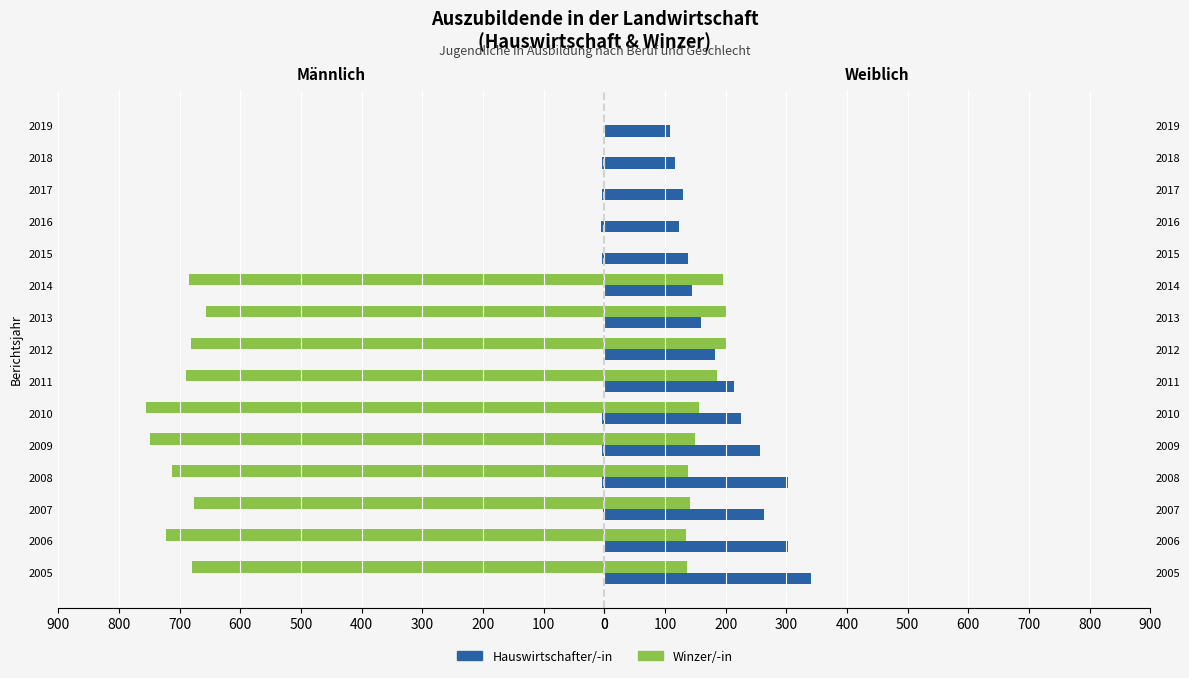

Which series has the largest range (max minus min)?

Hauswirtschafter/-in